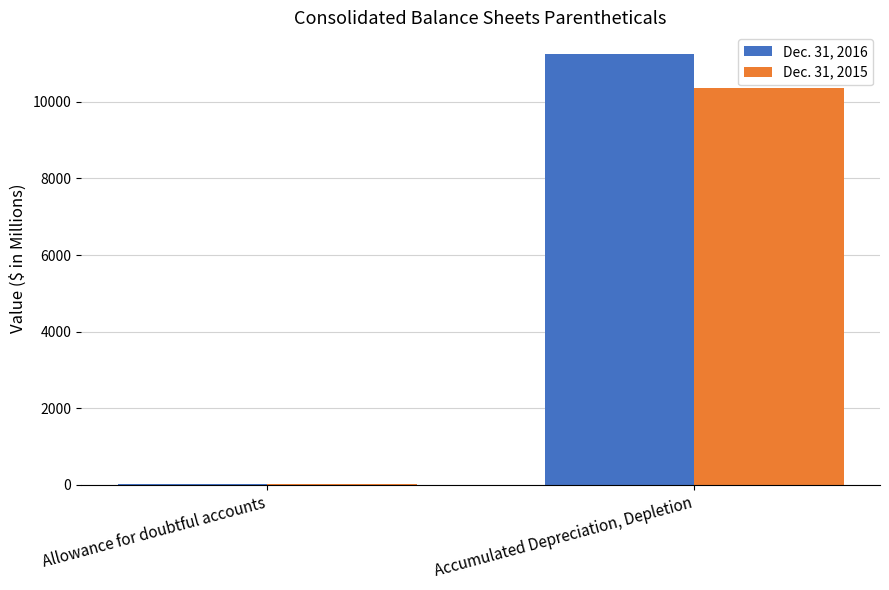

Reading left to right, list all the values displayed in this chart.

Dec. 31, 2016: Allowance for doubtful accounts=29	Accumulated Depreciation, Depletion=11249
Dec. 31, 2015: Allowance for doubtful accounts=32	Accumulated Depreciation, Depletion=10365